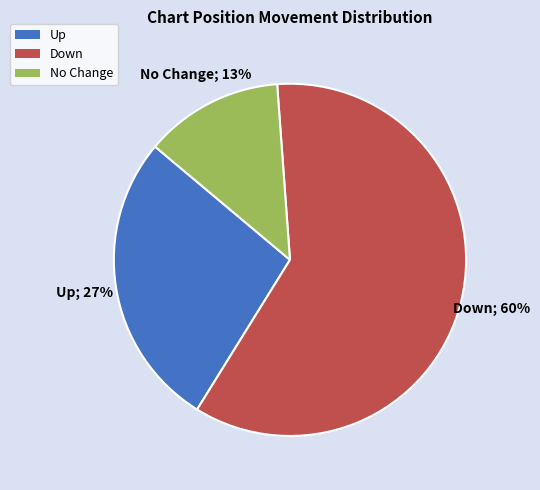

Is the sum of No Change and Up greater than half?

No